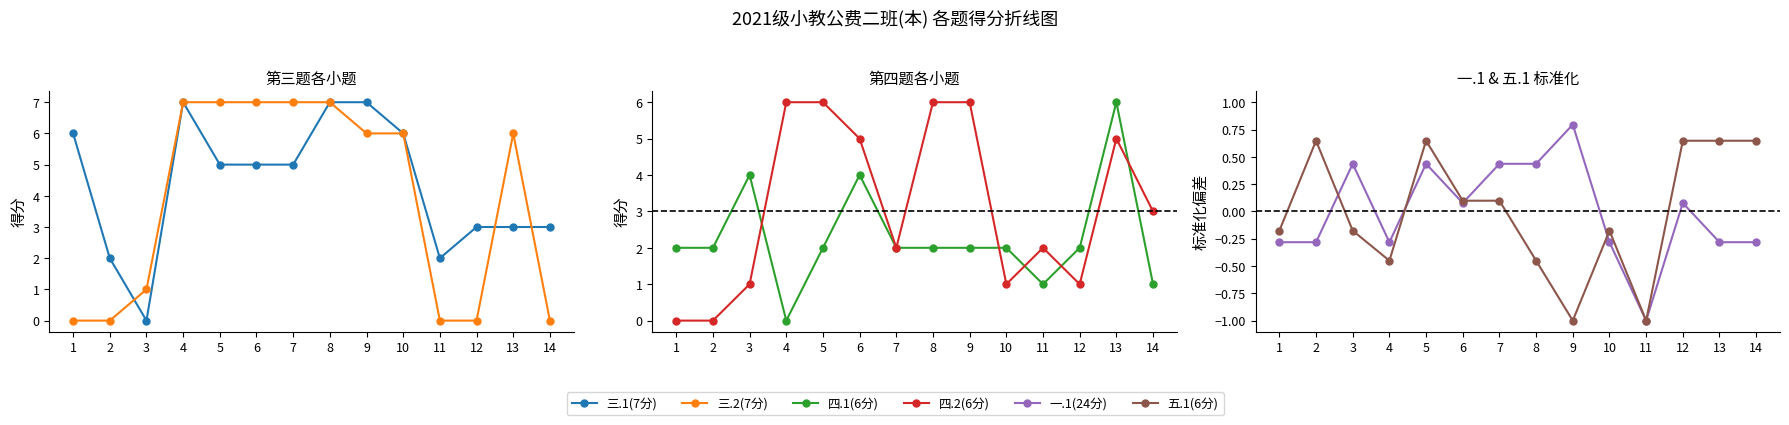

Between 1 and 13, which is larger?

1